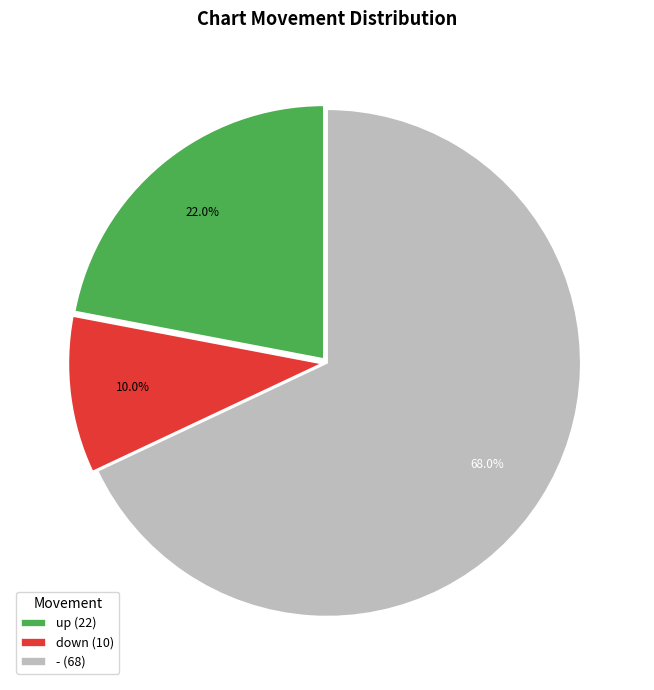

To the nearest percent, what percentage of the pie is up?

22%